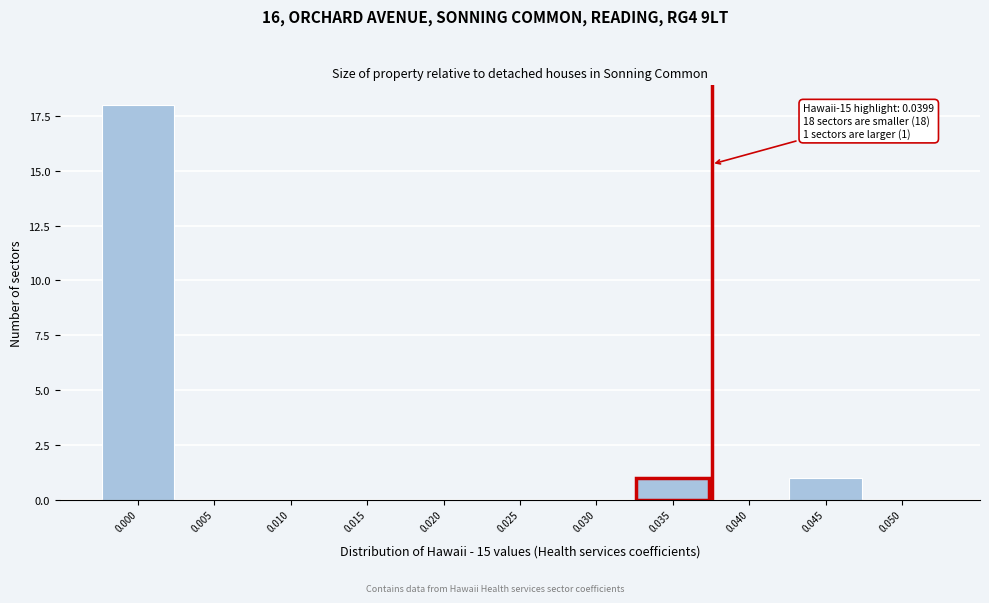

Reading right to left, list all the values displayed in this chart.

0.050=0	0.045=1	0.040=0	0.035=1	0.030=0	0.025=0	0.020=0	0.015=0	0.010=0	0.005=0	0.000=18